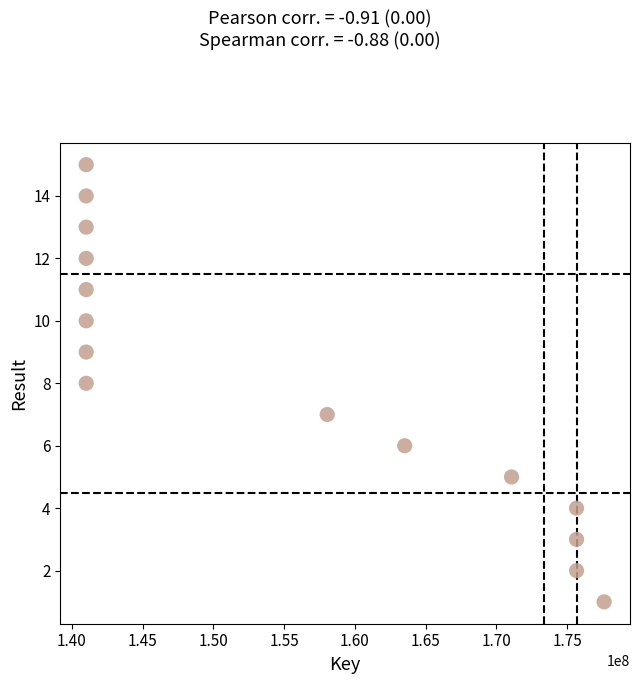

What is the range of X values (max minus min)?

36603436